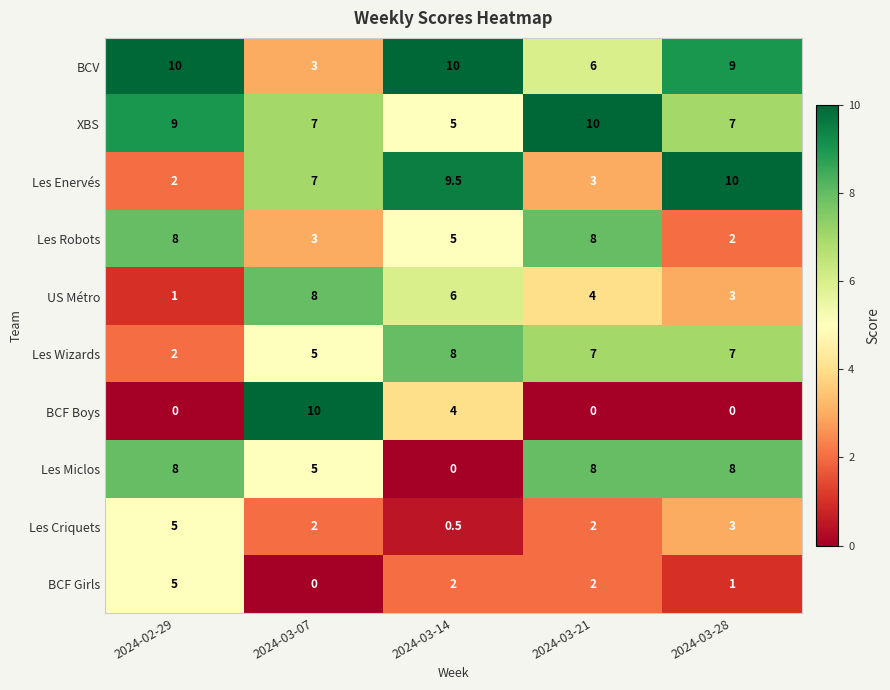

What is the difference between the second highest and second lowest values in the BCV series?

4.0